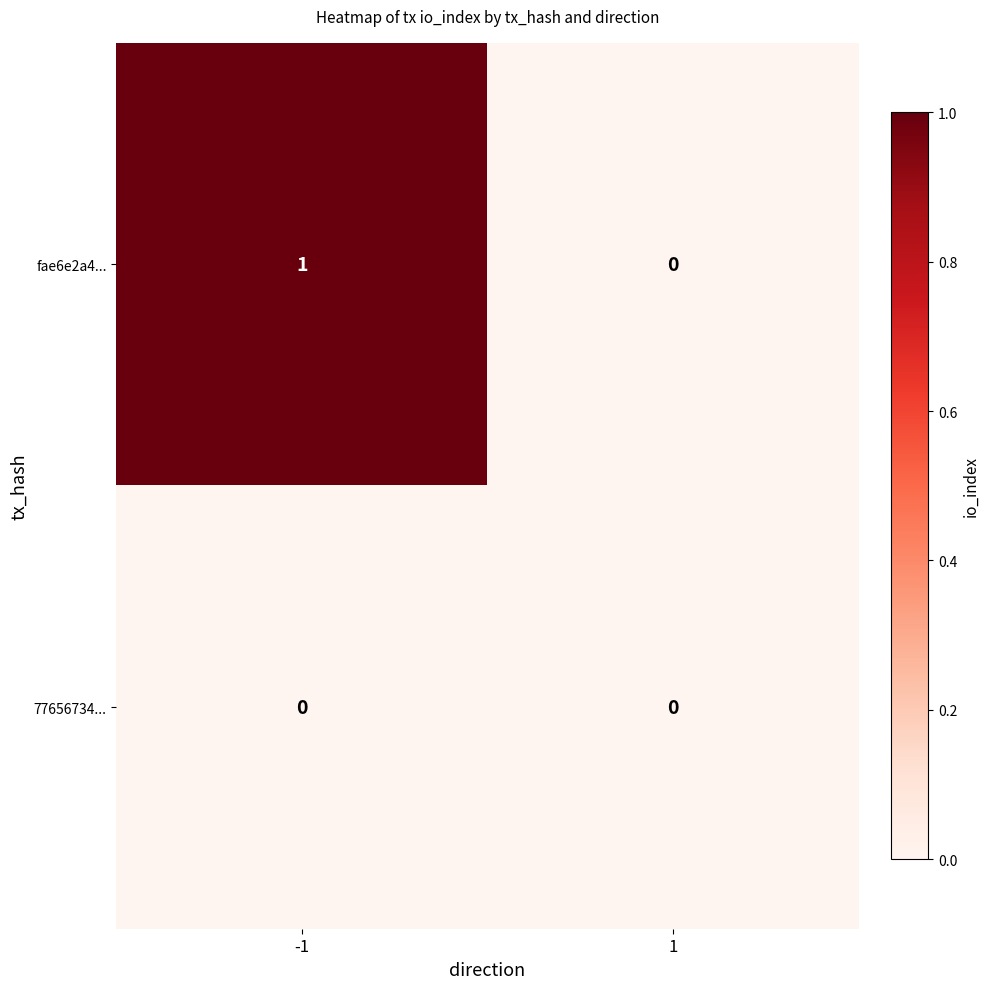

How many categories are shown in the chart?

2